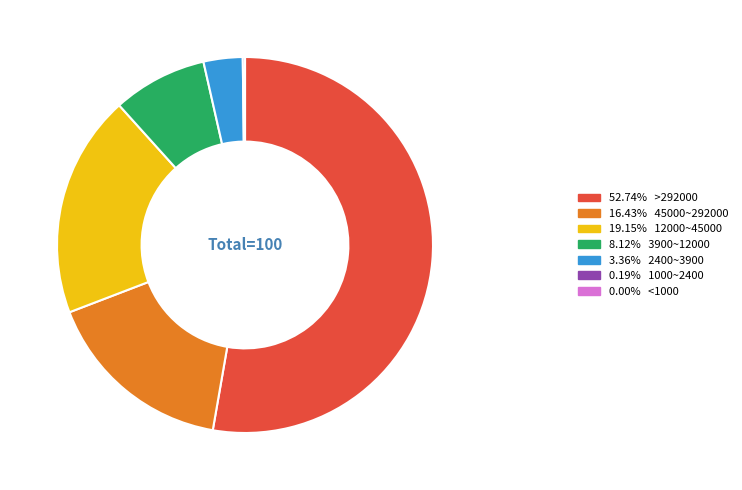

Is there any slice that represents more than half of the pie?

Yes